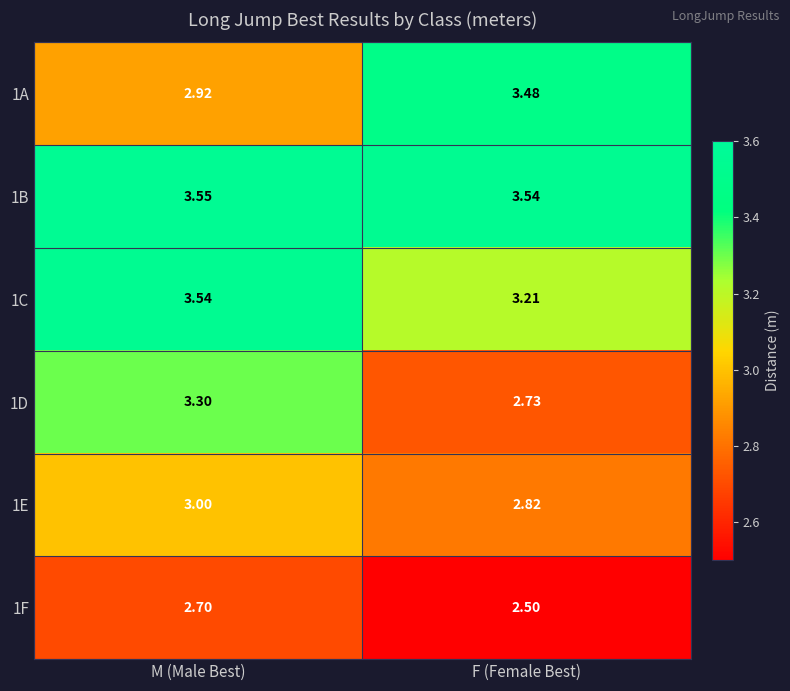

Rank the series at F (Female Best) from lowest to highest value.

1F, 1D, 1E, 1C, 1A, 1B